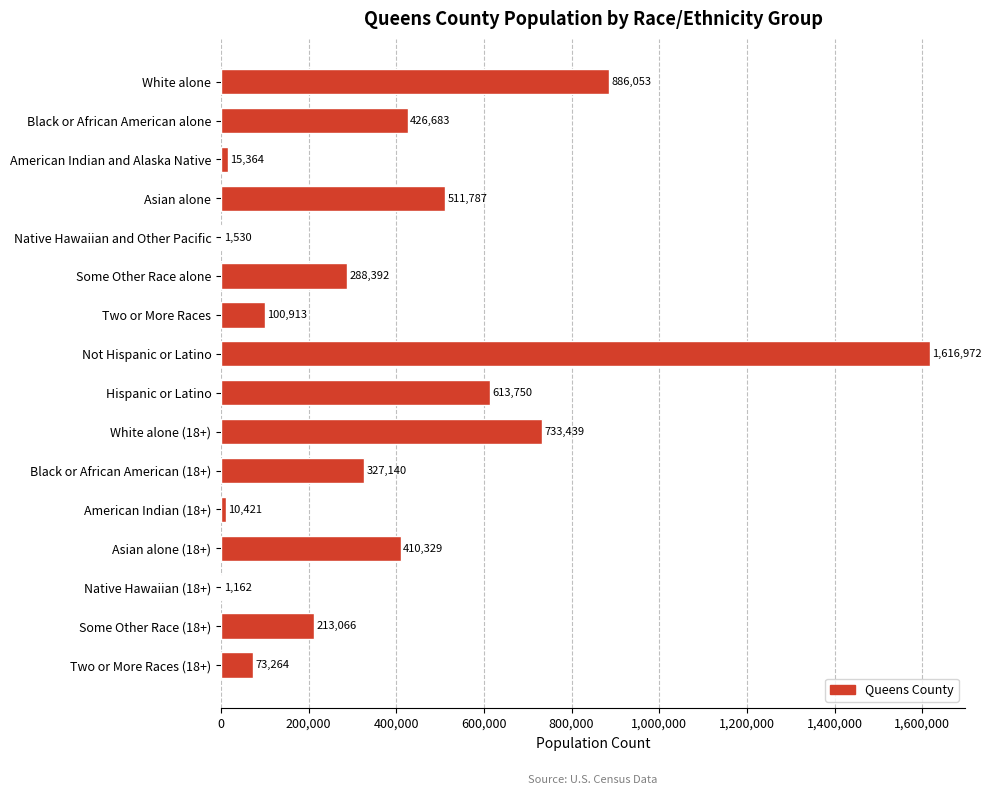

Count the number of categories in the chart.

16